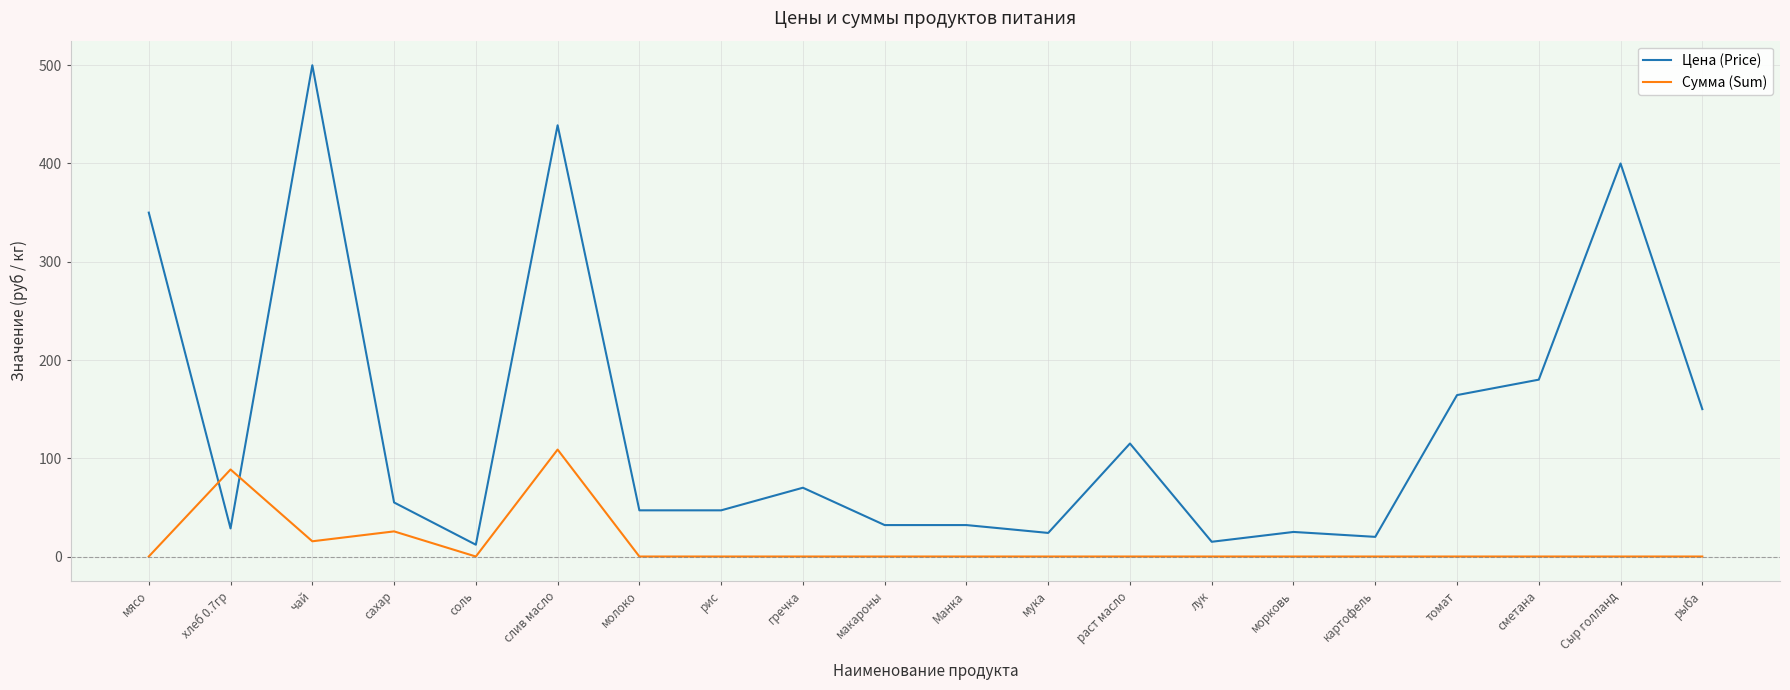

List the series in order of their peak value, lowest first.

Сумма (Sum), Цена (Price)